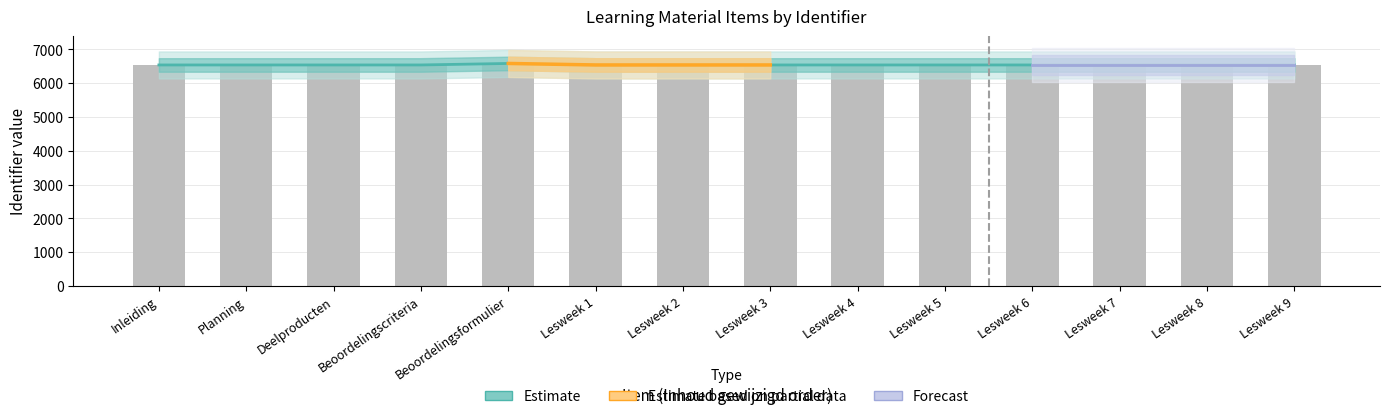

What is the value of the Estimate bar at the 6th from the left?

6541.8